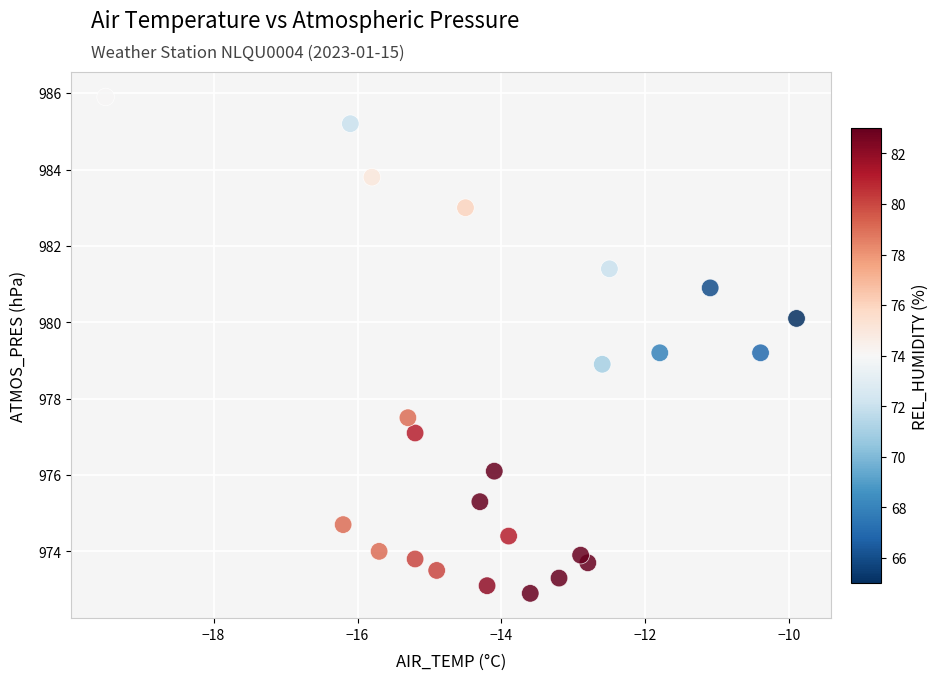

What is the range of Y values (max minus min)?

13.0